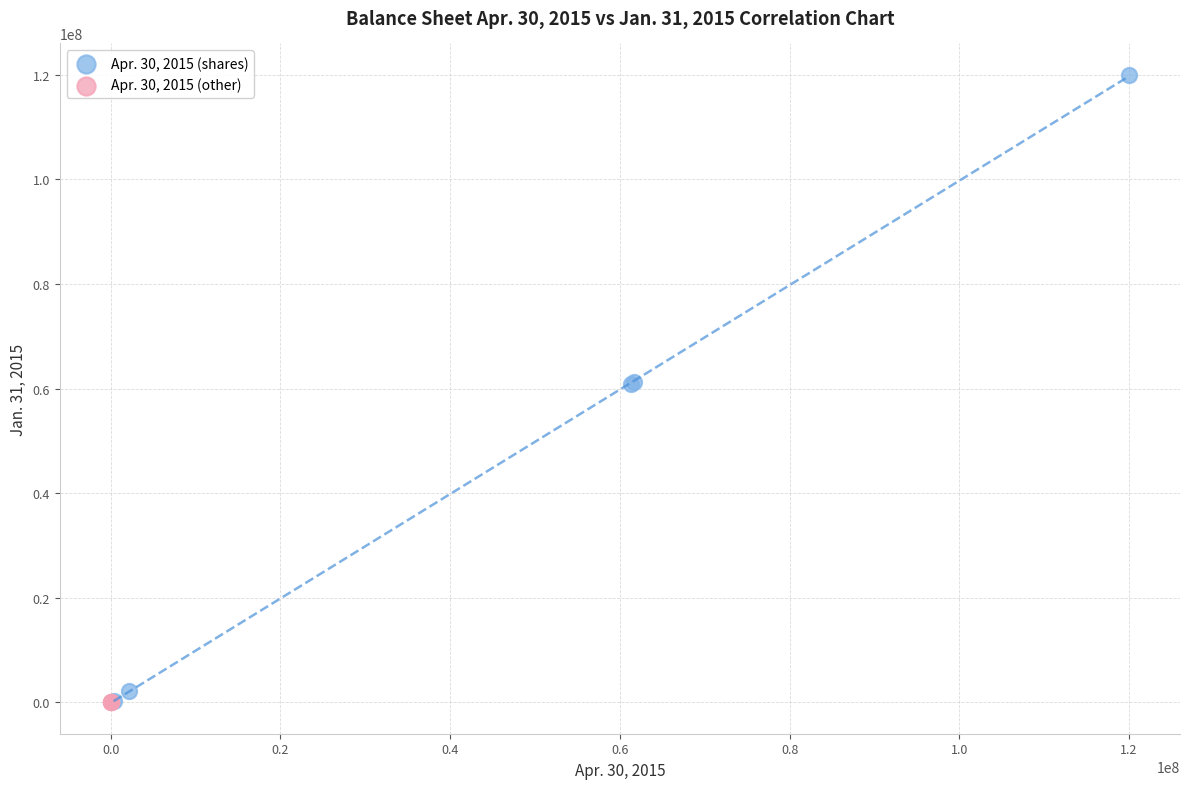

Which series has the widest spread of Y values?

Apr. 30, 2015 (shares)